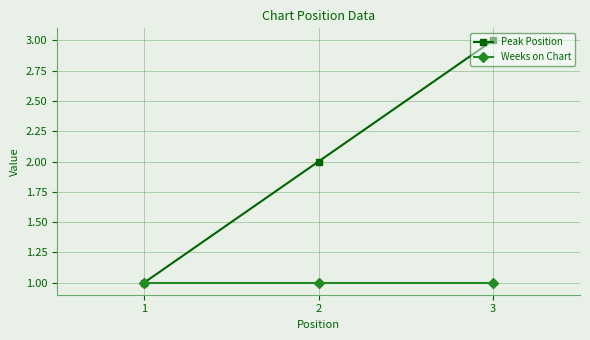

Does the chart display data point markers on the line(s)?

Yes